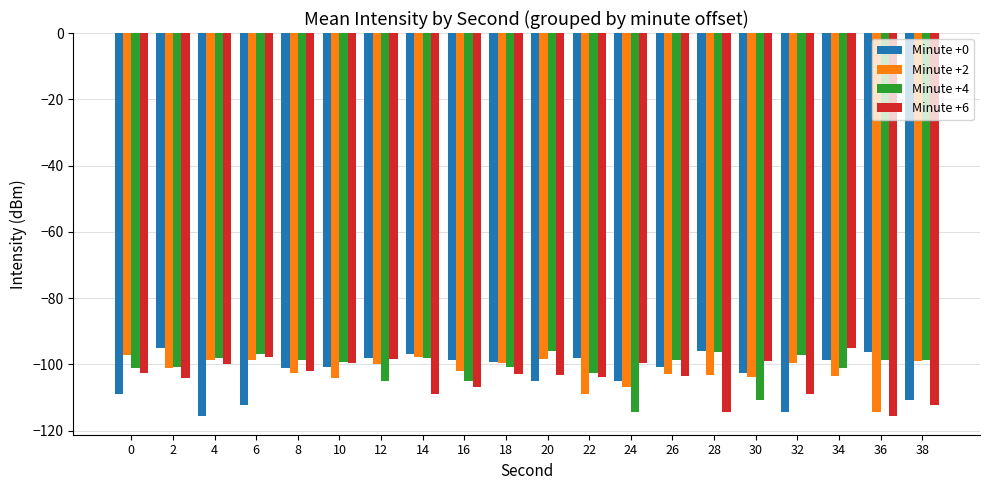

What are all the series names shown in the legend?

Minute +0, Minute +2, Minute +4, Minute +6